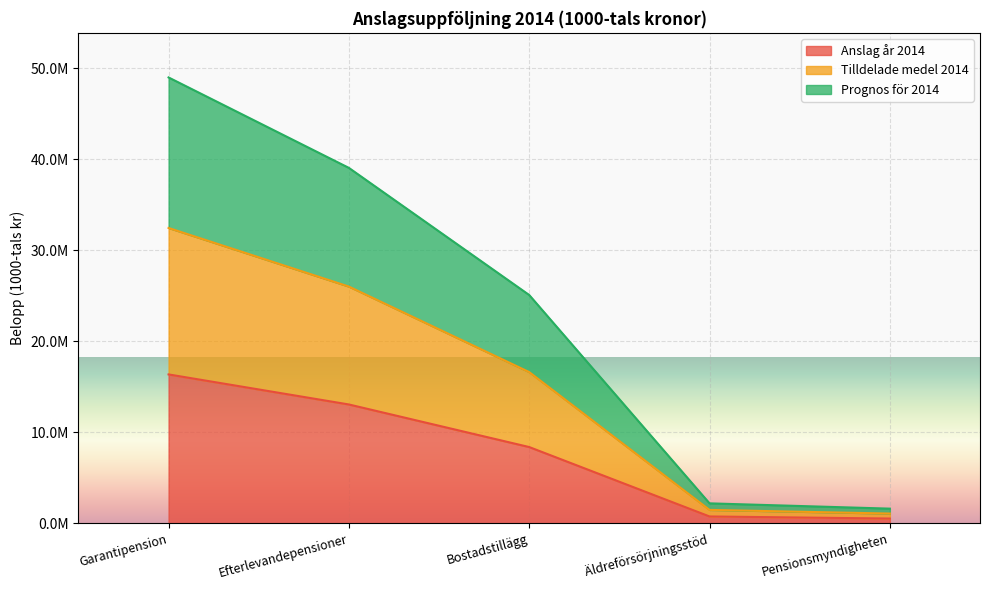

Which category has the lowest value in the Anslag år 2014 series?

Pensionsmyndigheten